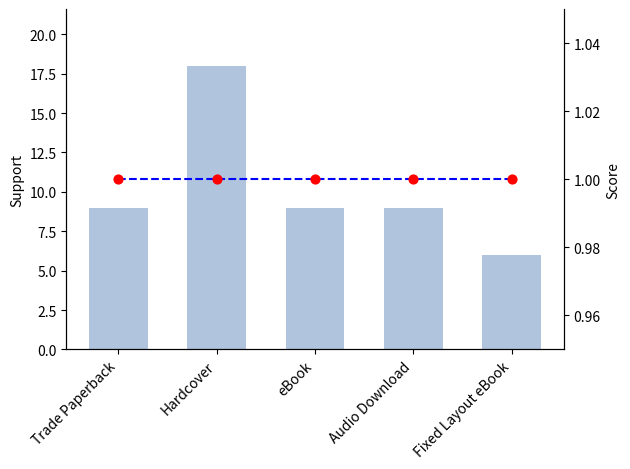

What is the total value across all series at Trade Paperback?

11